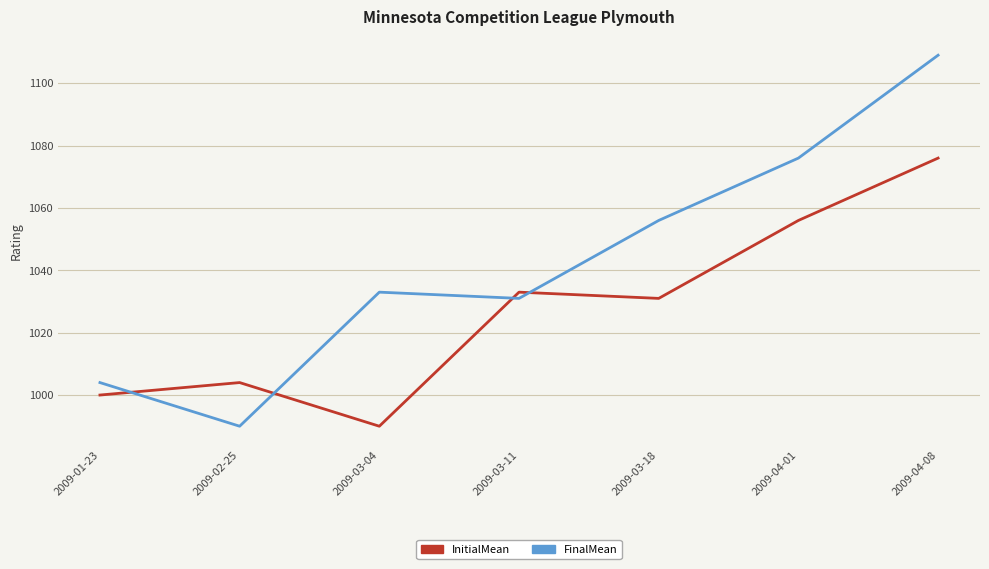

What is the total value across all series at 2009-02-25?

1994